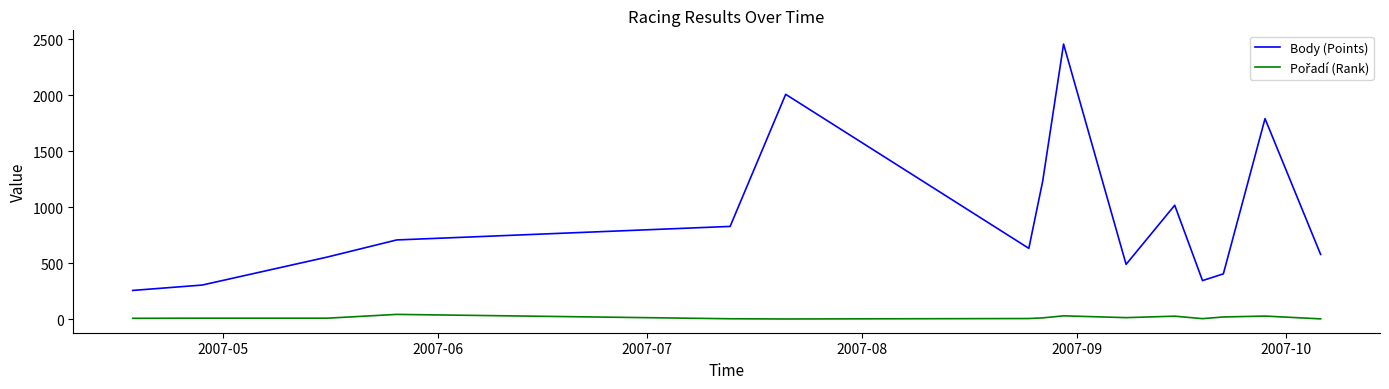

Which series has the largest range (max minus min)?

Body (Points)